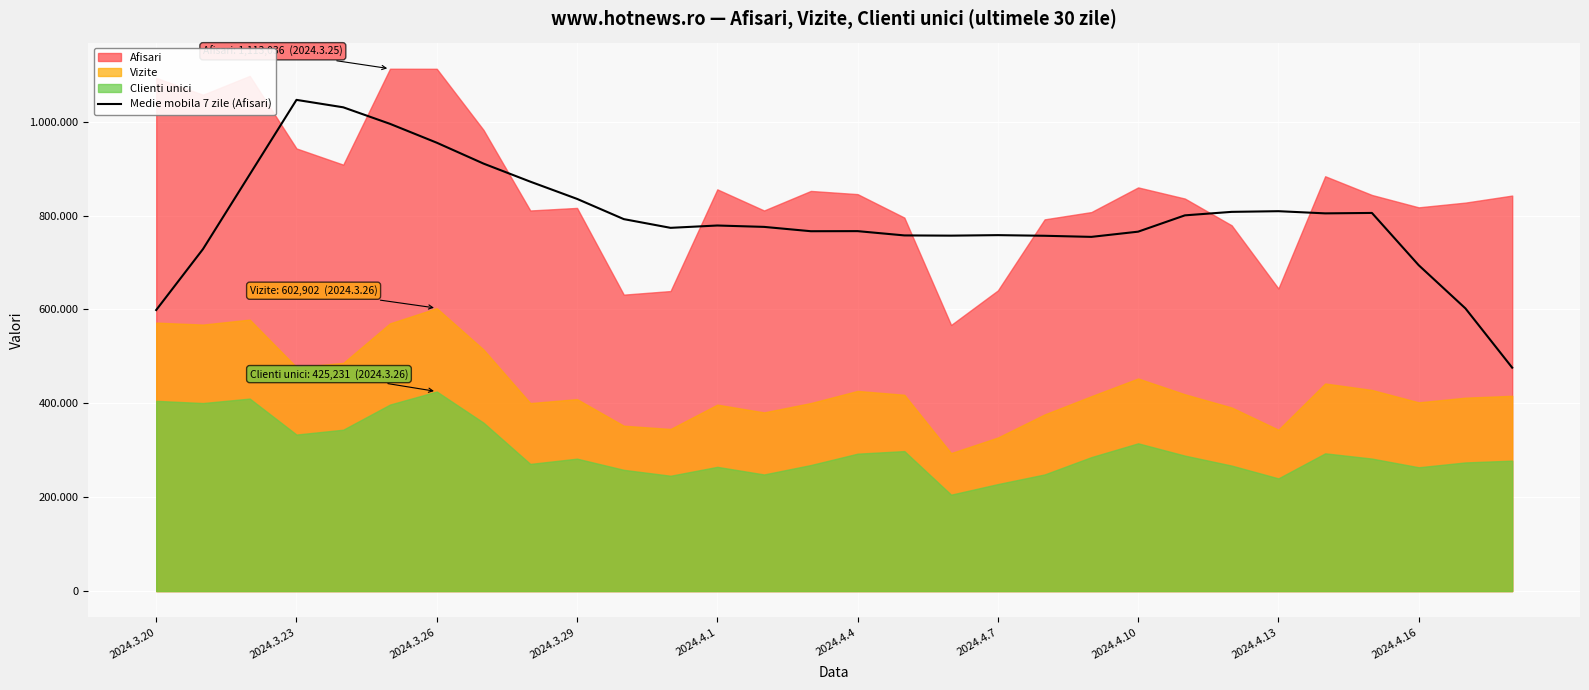

What is the average value?

795709.0